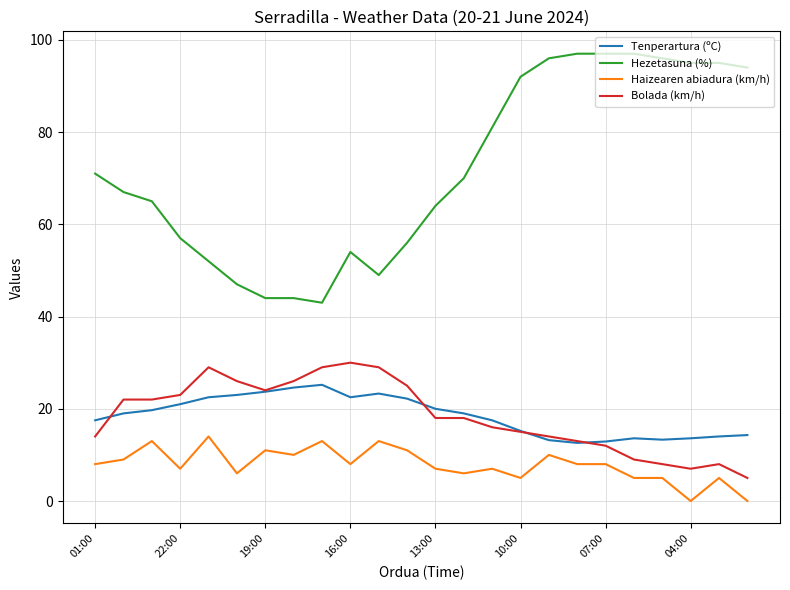

Which series has the widest spread of values?

Hezetasuna (%)